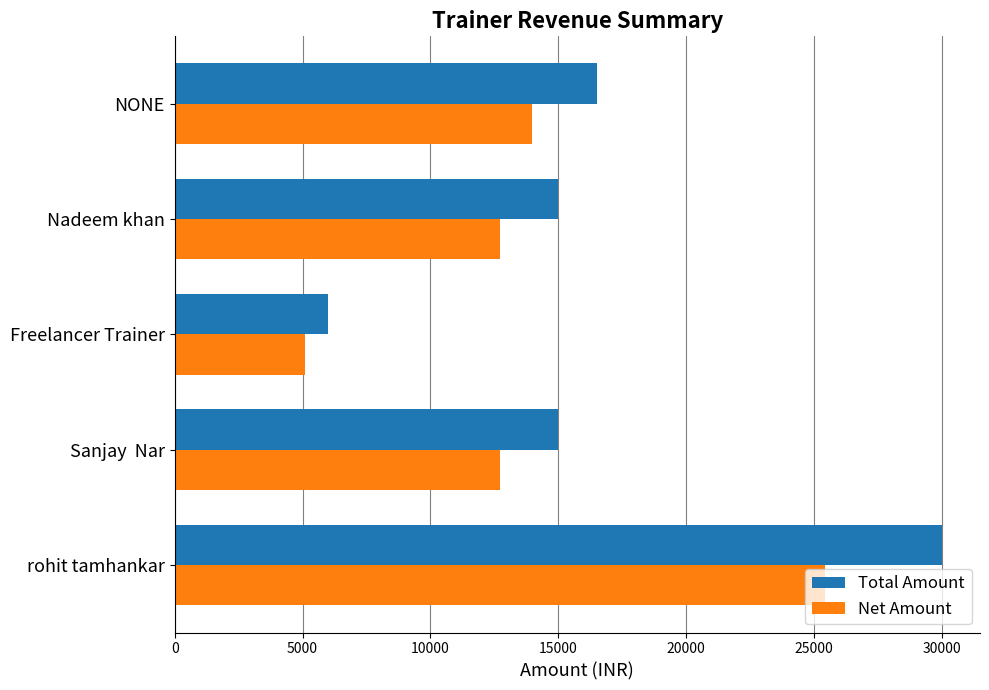

At NONE, list the series in order from largest to smallest.

Total Amount, Net Amount